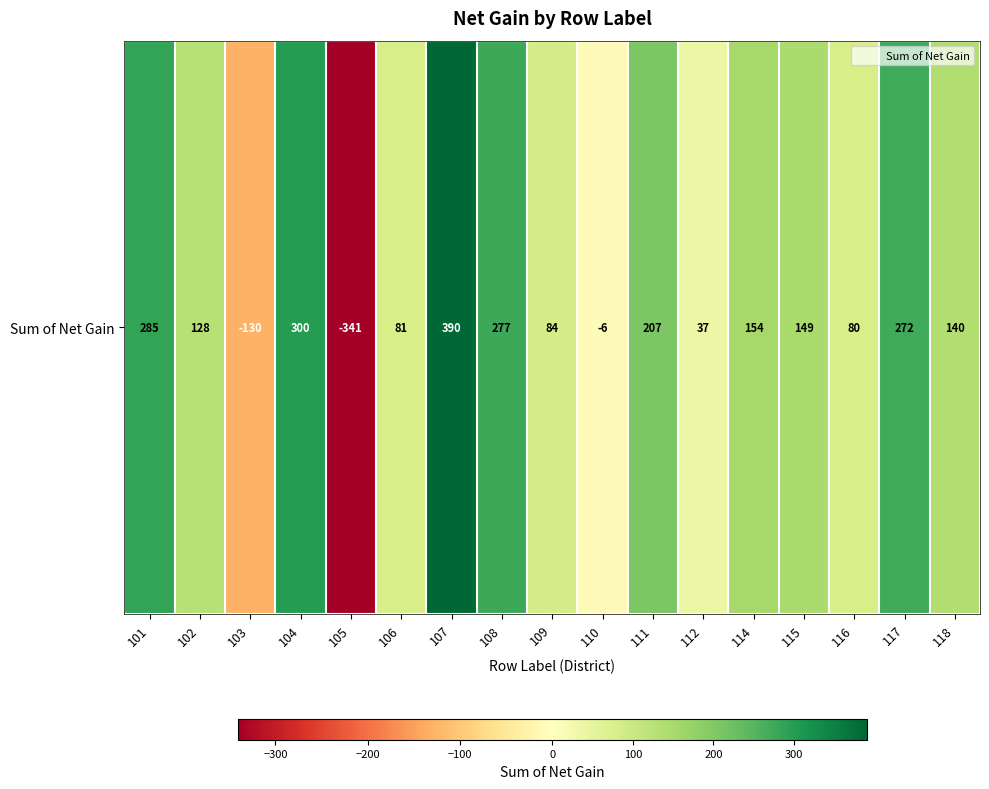

What is the average value?

123.9